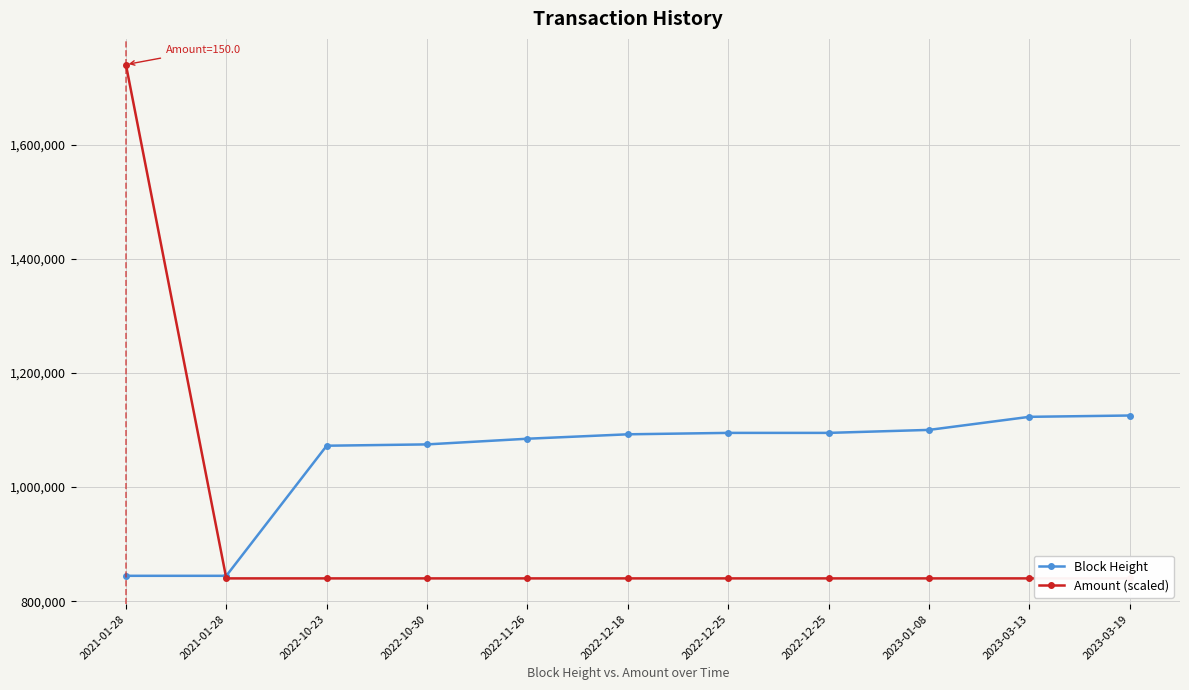

How many categories are shown in the chart?

11